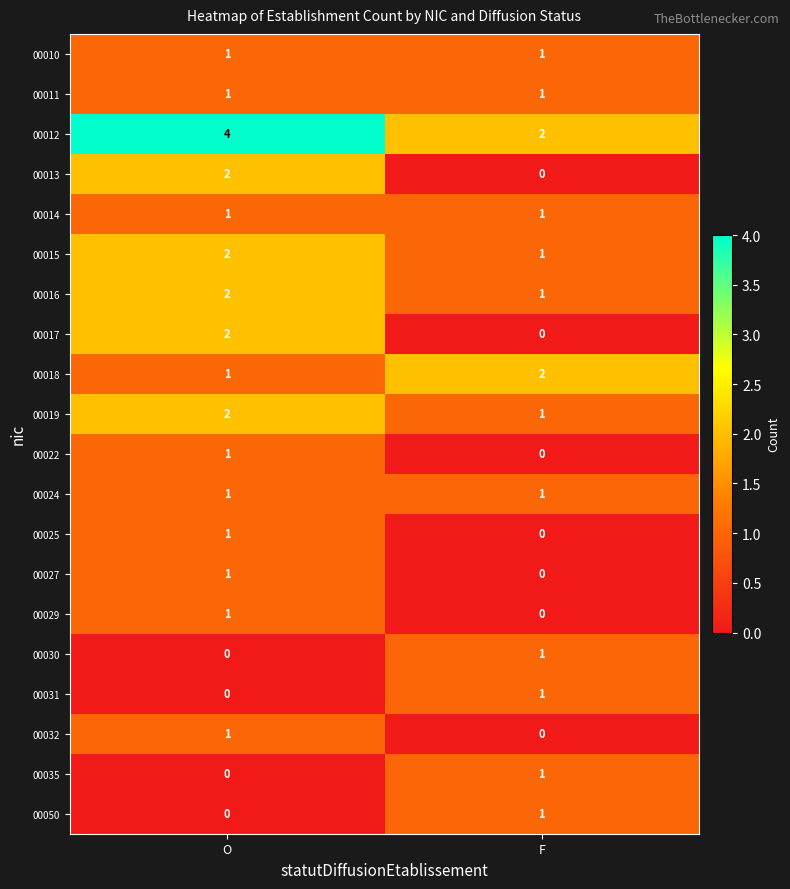

What is the sum of the 00018 values at O and F?

3